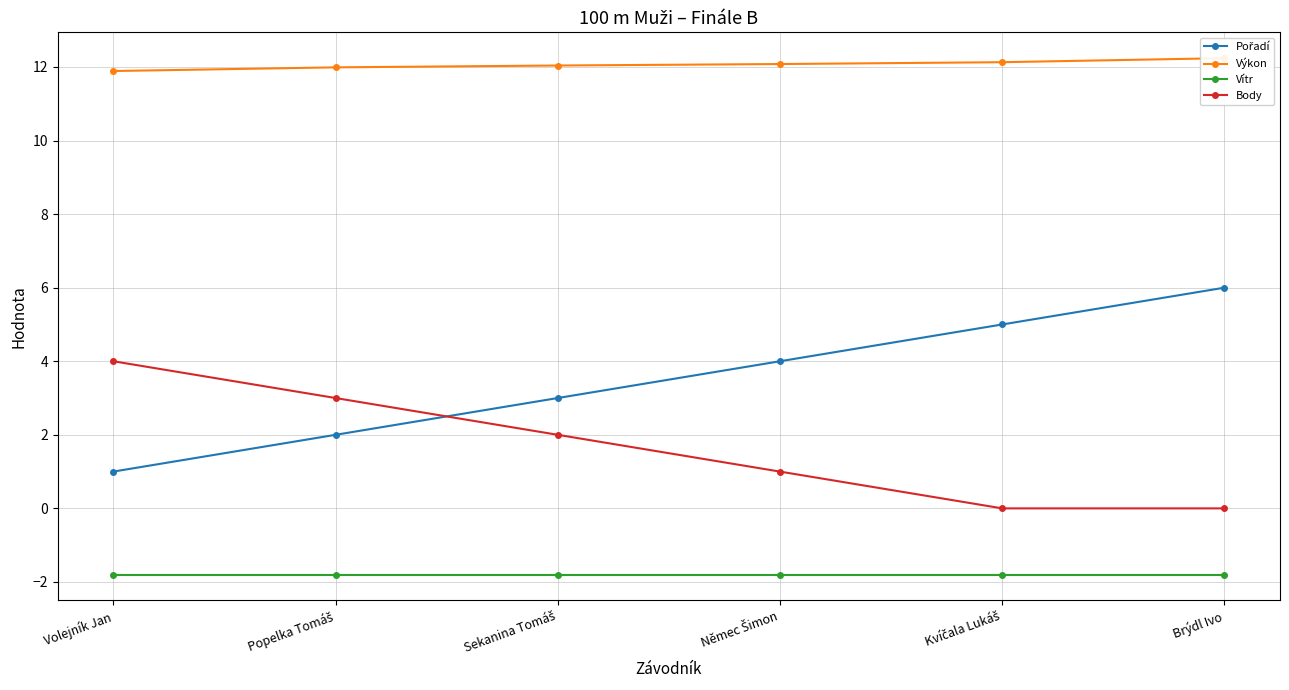

What is the label of the 2nd point from the right?

Kvíčala Lukáš